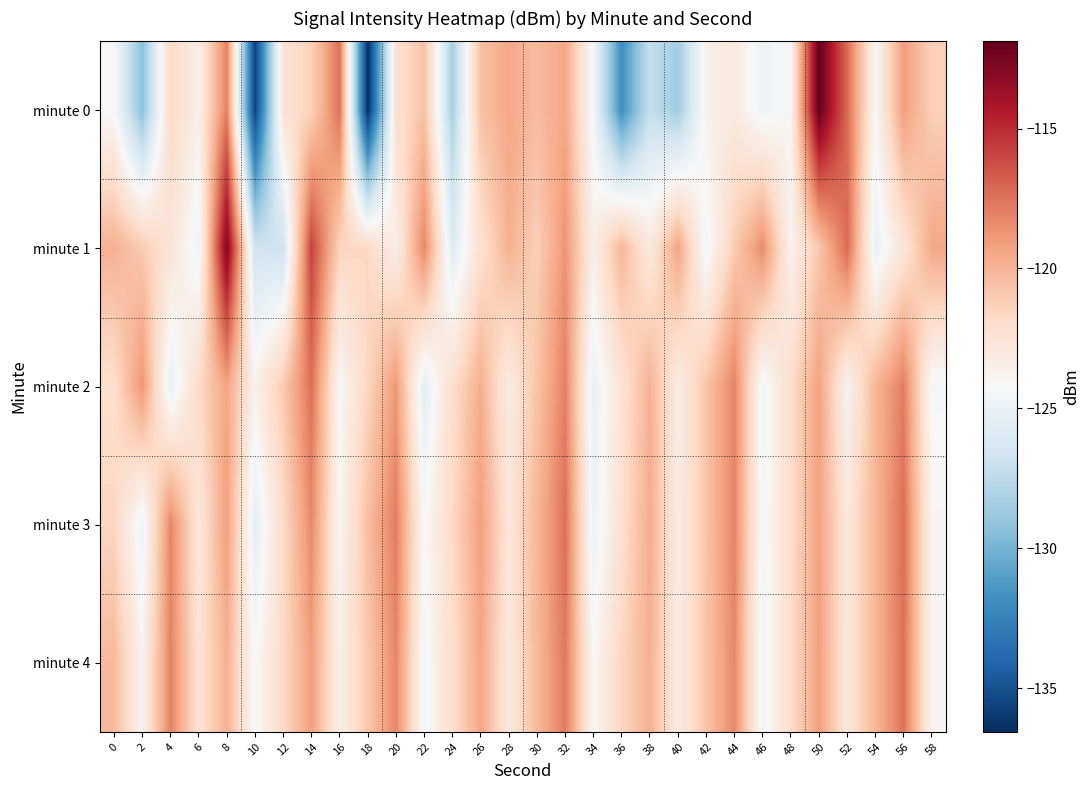

At which category is the sum across all series the highest?

8